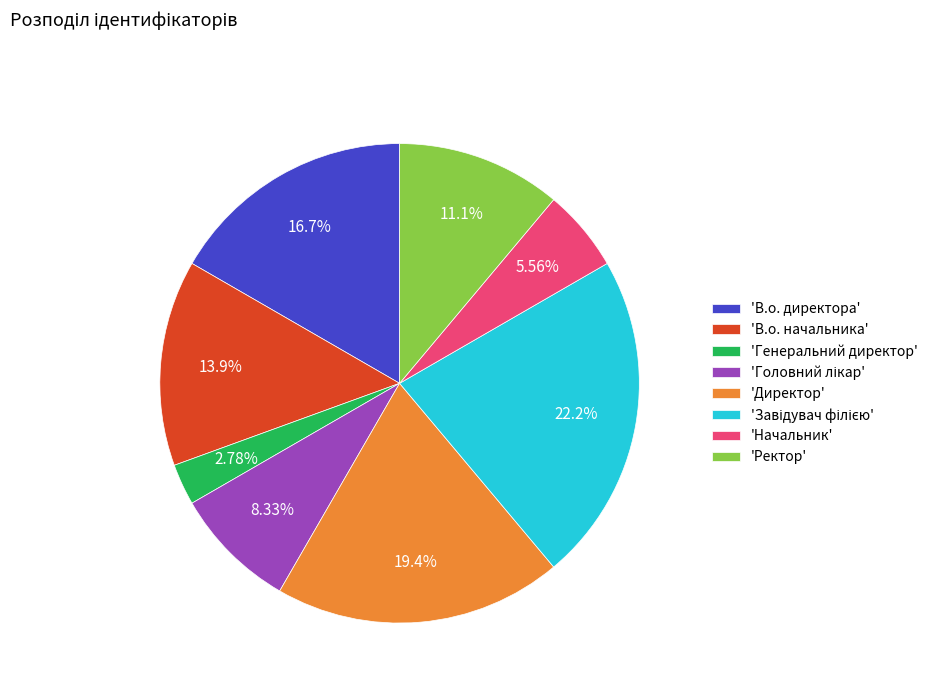

Which category has the smallest portion of the pie?

'Генеральний директор'